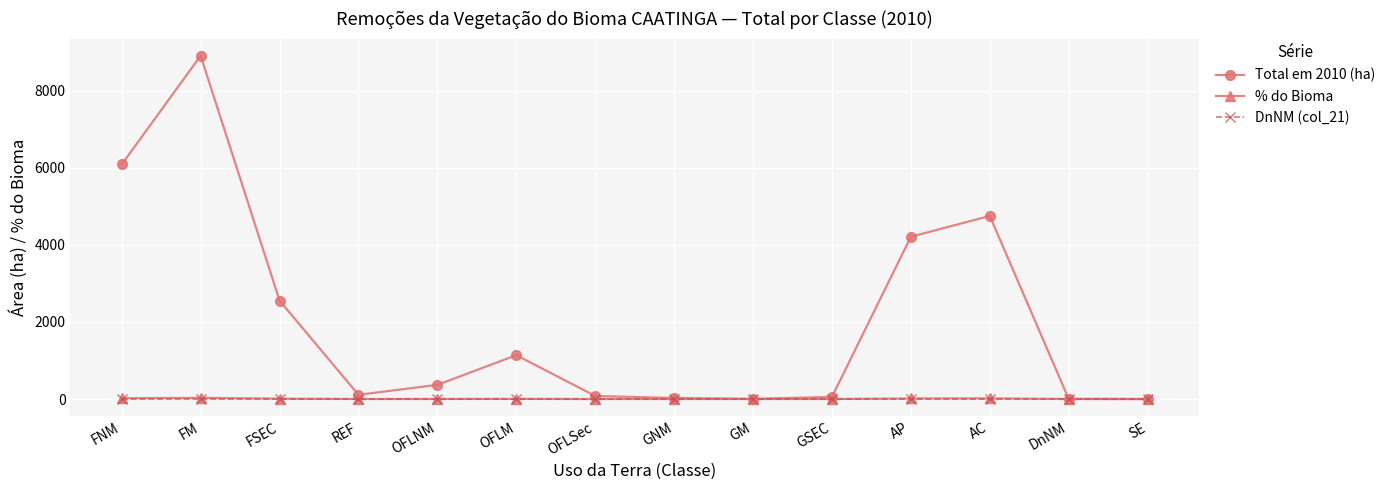

True or false: DnNM (col_21) has a value of 0.0 at AC.

True